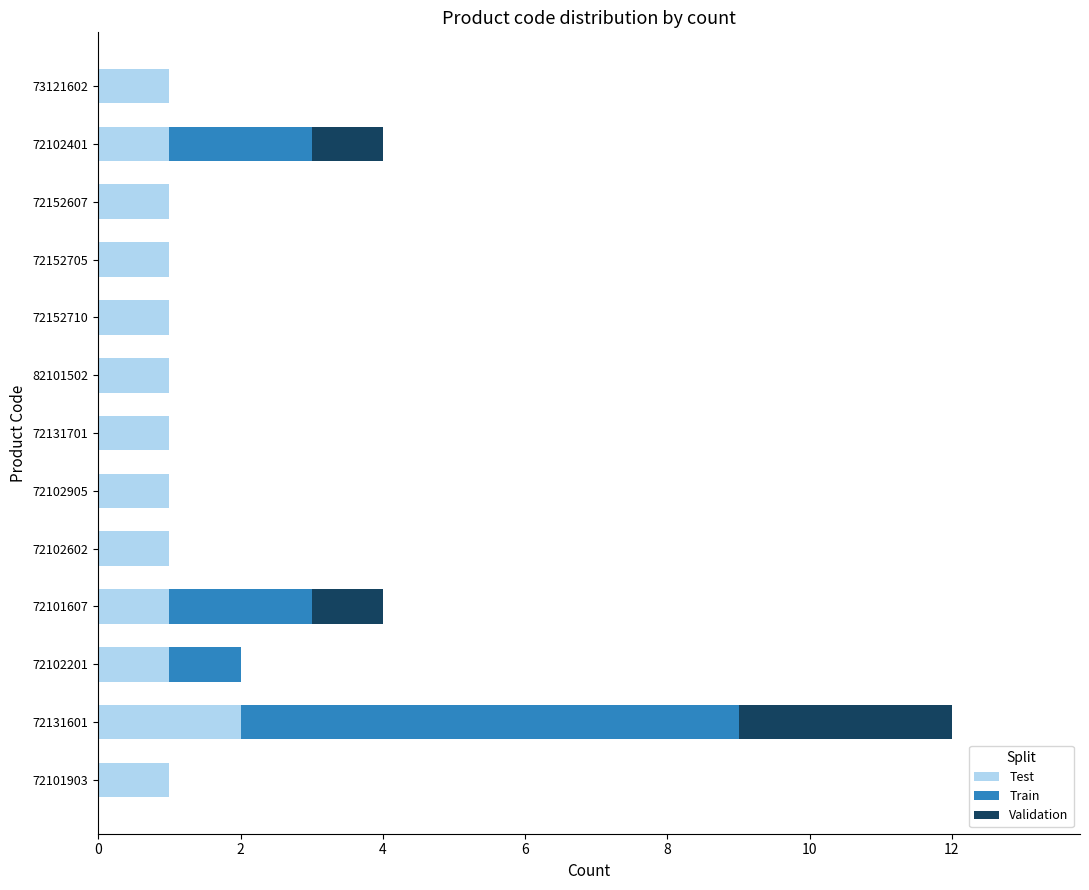

At which label does Test reach its peak?

72131601